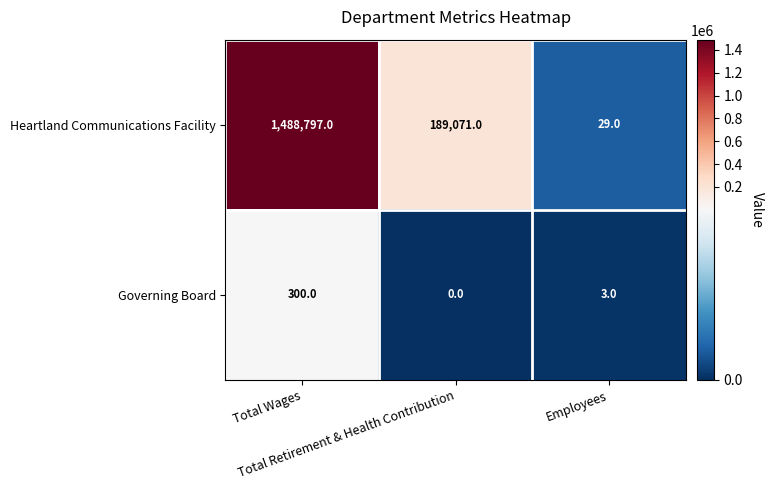

List the series in order of their peak value, lowest first.

Governing Board, Heartland Communications Facility